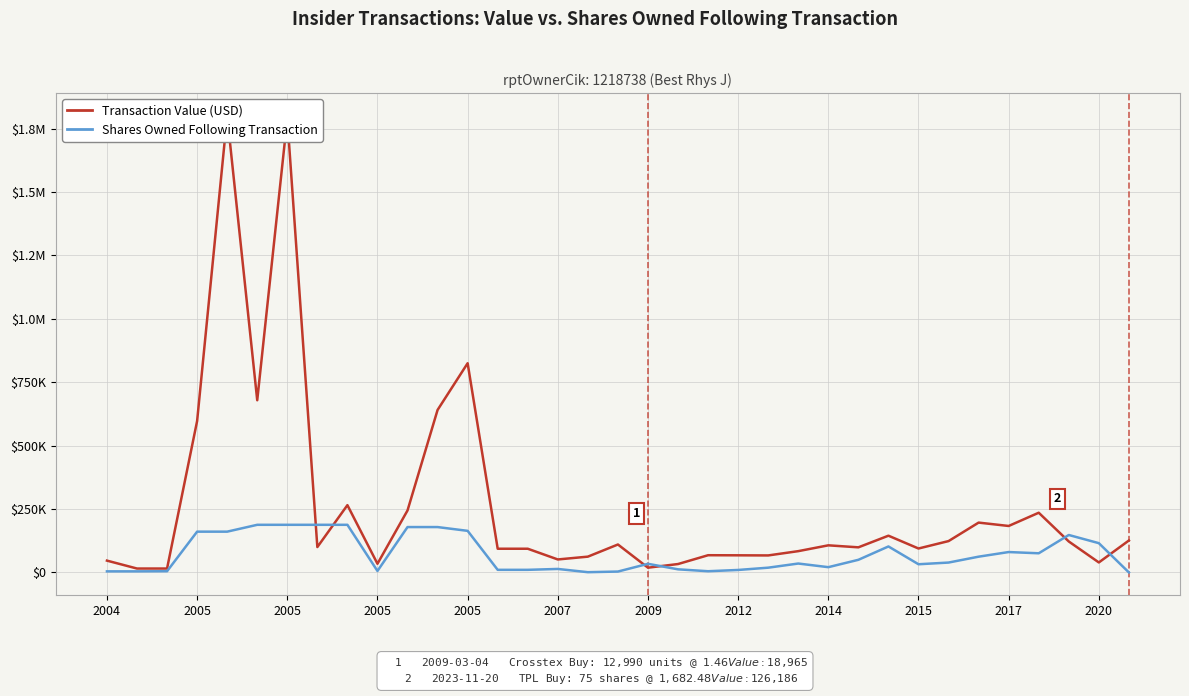

How many values in the Transaction Value (USD) series are below 100241?

17